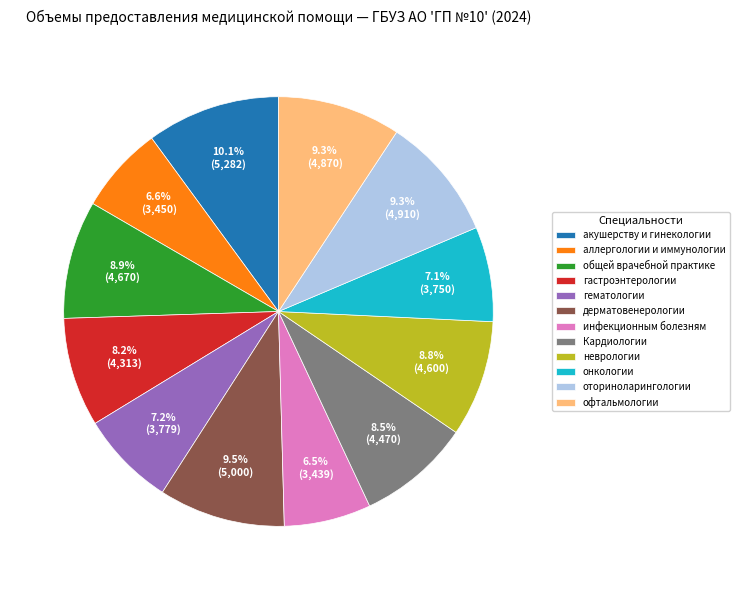

Approximately how many times larger is the value at дерматовенерологии compared to инфекционным болезням?

1.5